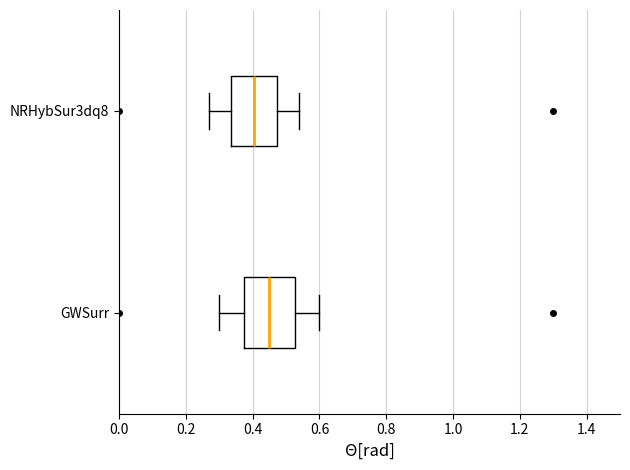

Where does the right whisker of the box for GWSurr end on the x-axis? The values are not printed on the chart, so give them approximately, as read against the axis.

0.60